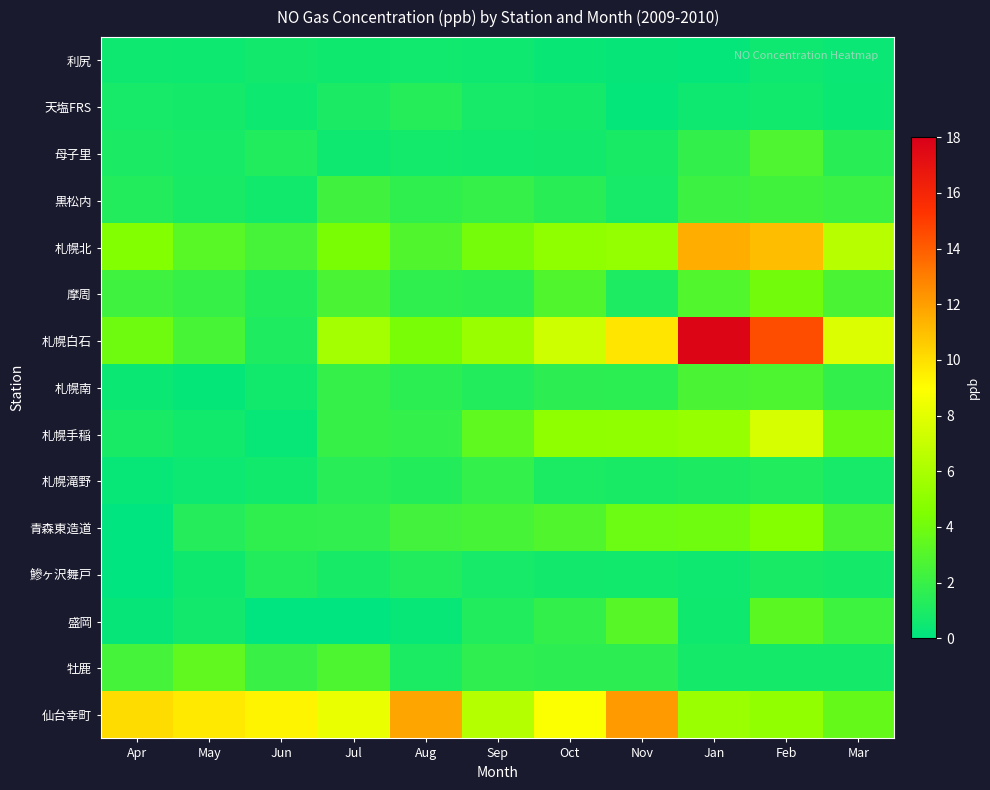

What is the total value across all series at Oct?

42.1